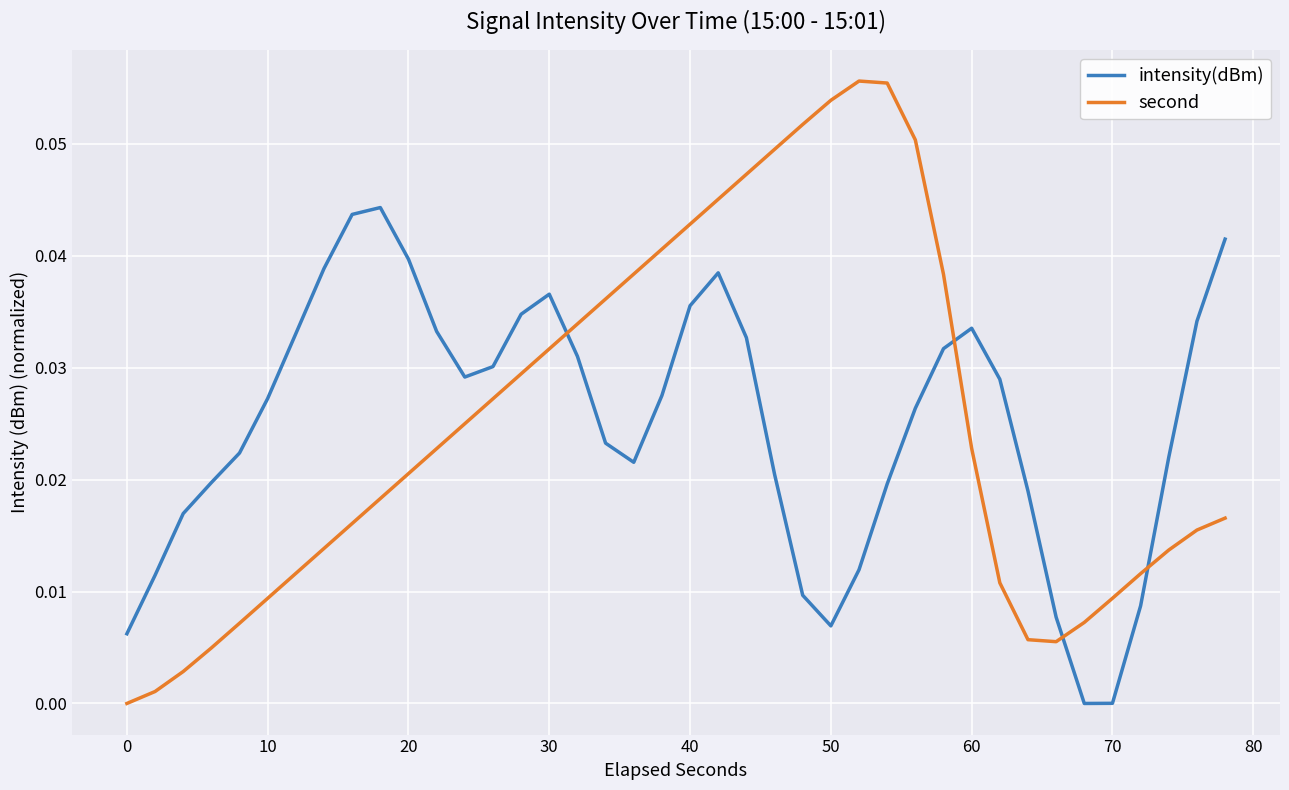

Rank the series by their maximum value, from lowest to highest.

intensity(dBm), second